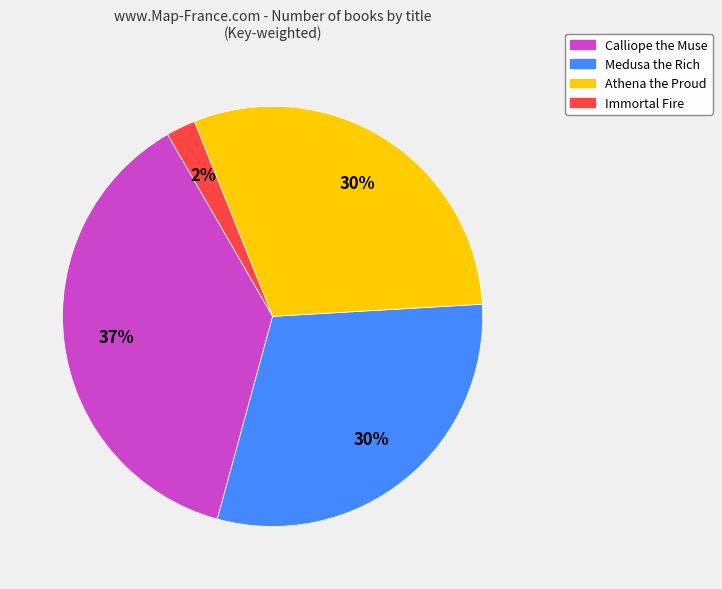

To the nearest percent, what percentage of the pie is Calliope the Muse?

37%